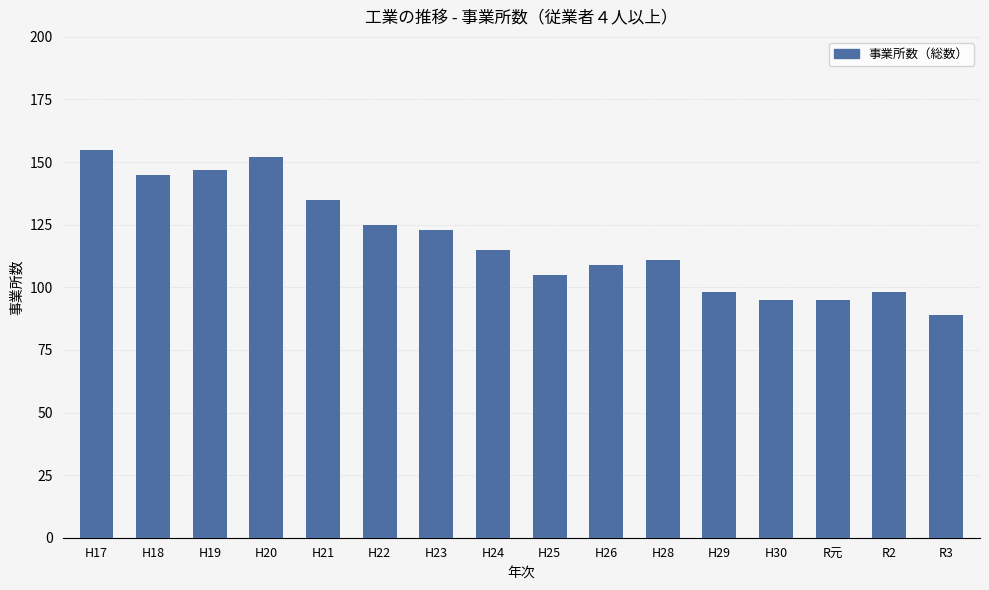

Reading left to right, extract all data points from this chart.

155	145	147	152	135	125	123	115	105	109	111	98	95	95	98	89